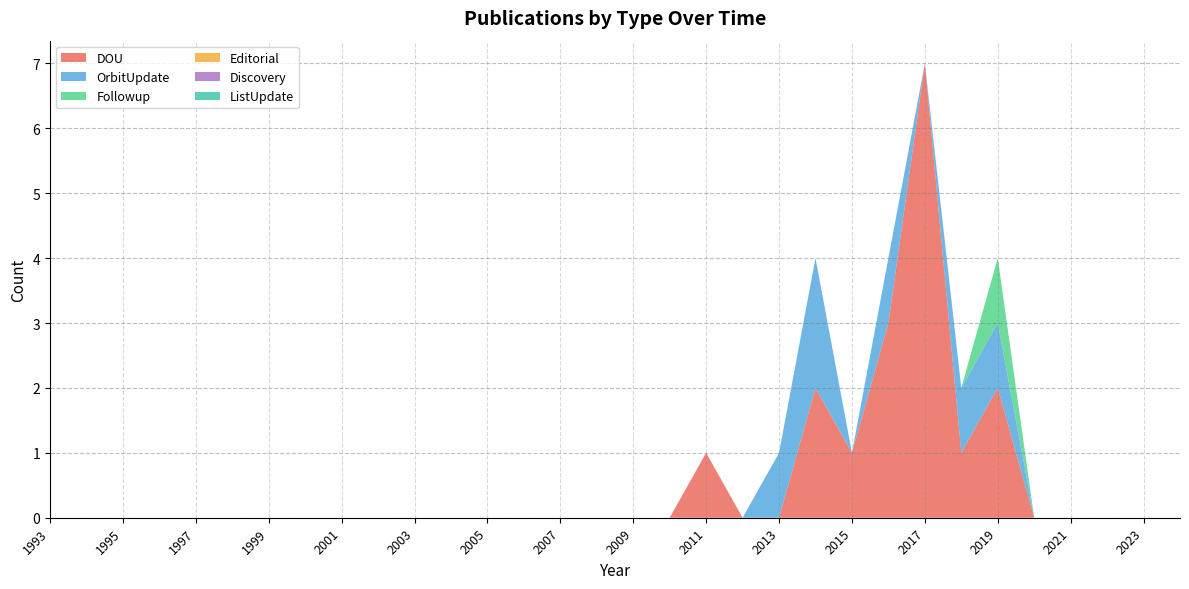

Reading left to right, extract all data points from this chart.

DOU: 0	0	0	0	0	0	0	0	0	0	0	0	0	0	0	0	0	0	1	0	0	2	1	3	7	1	2	0	0	0	0	0
OrbitUpdate: 0	0	0	0	0	0	0	0	0	0	0	0	0	0	0	0	0	0	0	0	1	2	0	1	0	1	1	0	0	0	0	0
Followup: 0	0	0	0	0	0	0	0	0	0	0	0	0	0	0	0	0	0	0	0	0	0	0	0	0	0	1	0	0	0	0	0
Editorial: 0	0	0	0	0	0	0	0	0	0	0	0	0	0	0	0	0	0	0	0	0	0	0	0	0	0	0	0	0	0	0	0
Discovery: 0	0	0	0	0	0	0	0	0	0	0	0	0	0	0	0	0	0	0	0	0	0	0	0	0	0	0	0	0	0	0	0
ListUpdate: 0	0	0	0	0	0	0	0	0	0	0	0	0	0	0	0	0	0	0	0	0	0	0	0	0	0	0	0	0	0	0	0